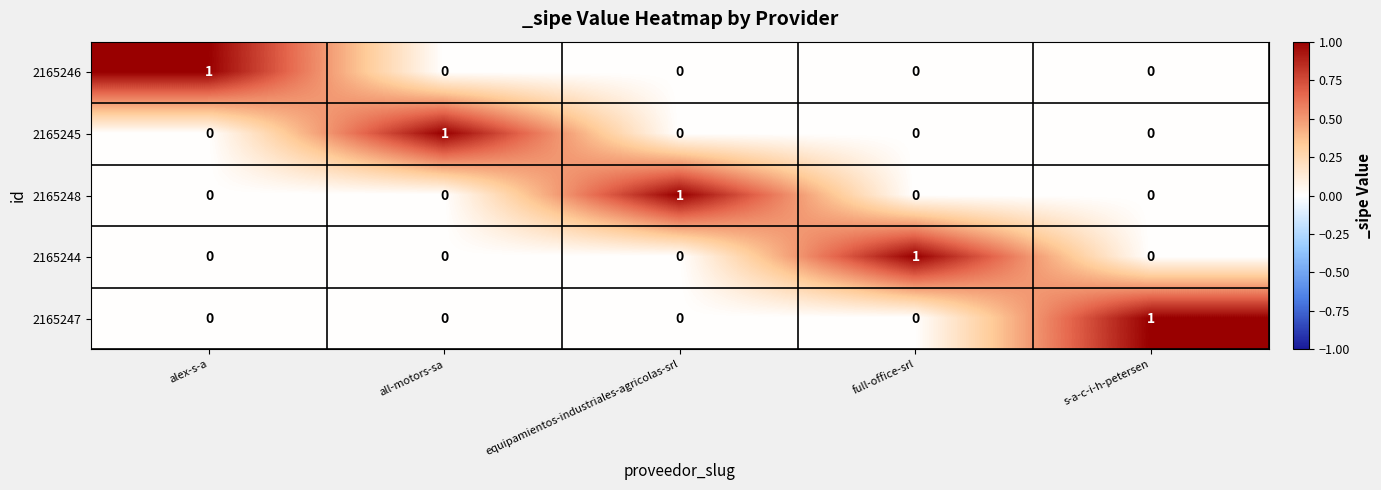

Is the value of 2165245 at s-a-c-i-h-petersen greater than the value of 2165248 at equipamientos-industriales-agricolas-srl?

No